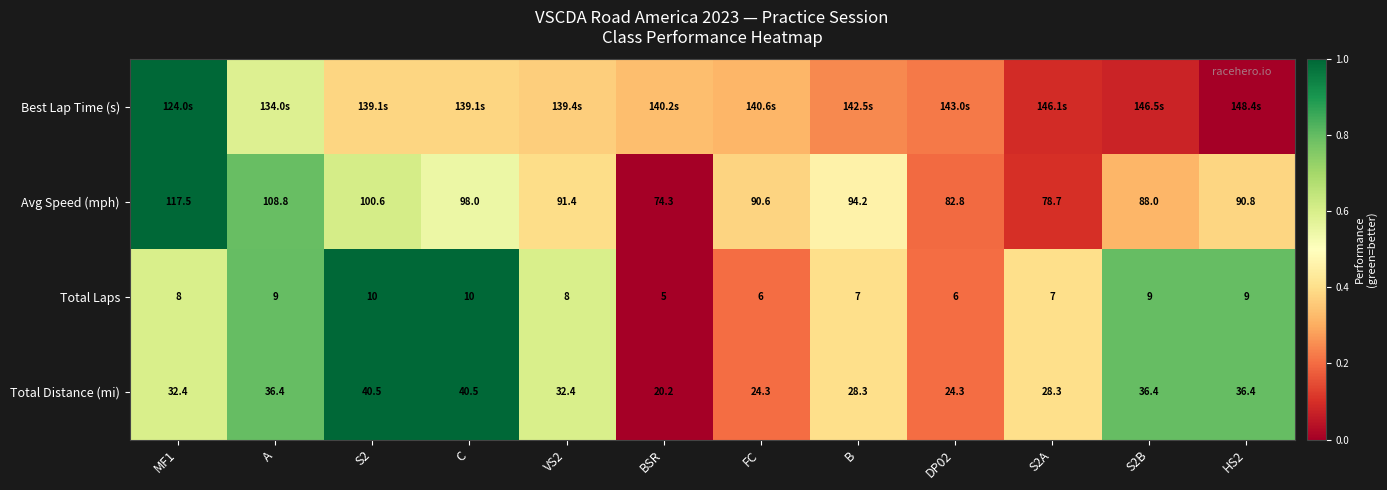

At which label does Avg Speed (mph) reach its minimum?

BSR